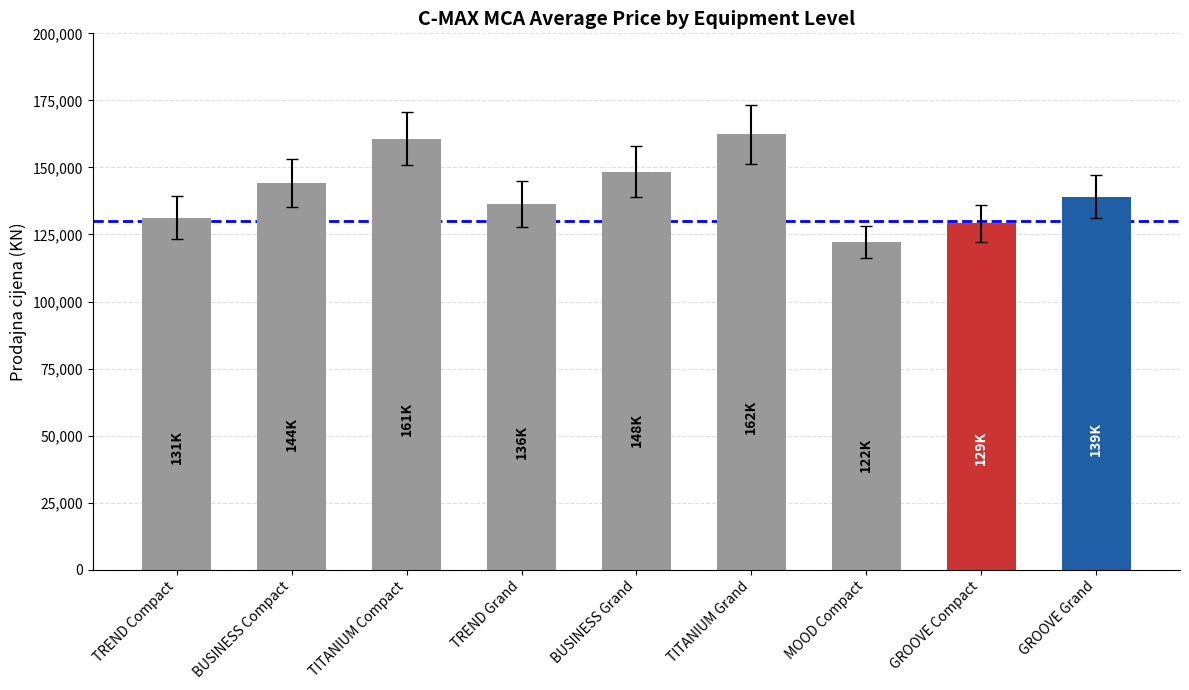

What value does the data have at TREND Compact, to the nearest 100?

131200